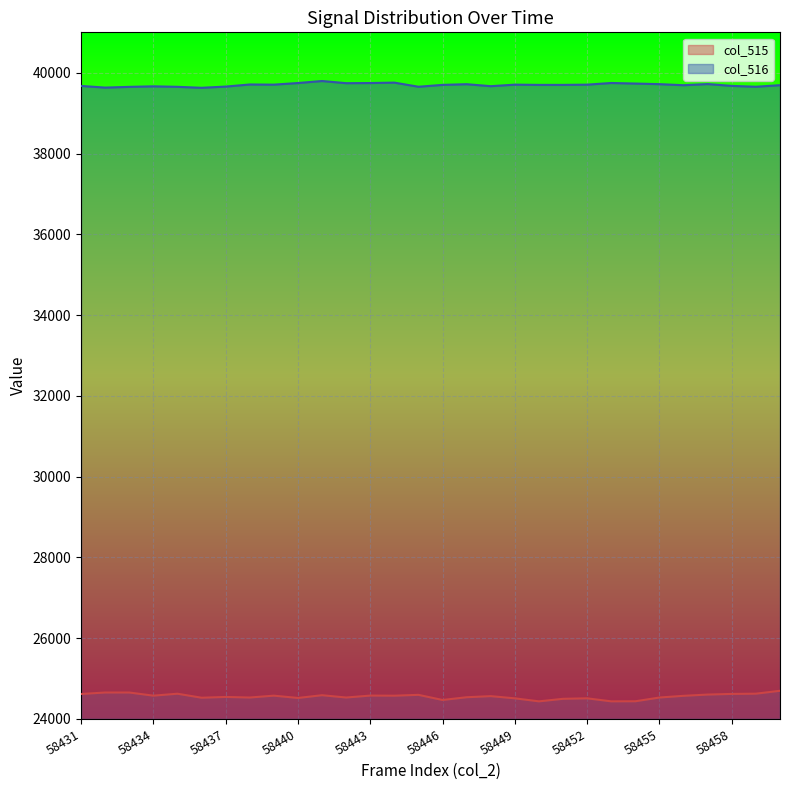

At which label is col_516 closest to 39711?

58438